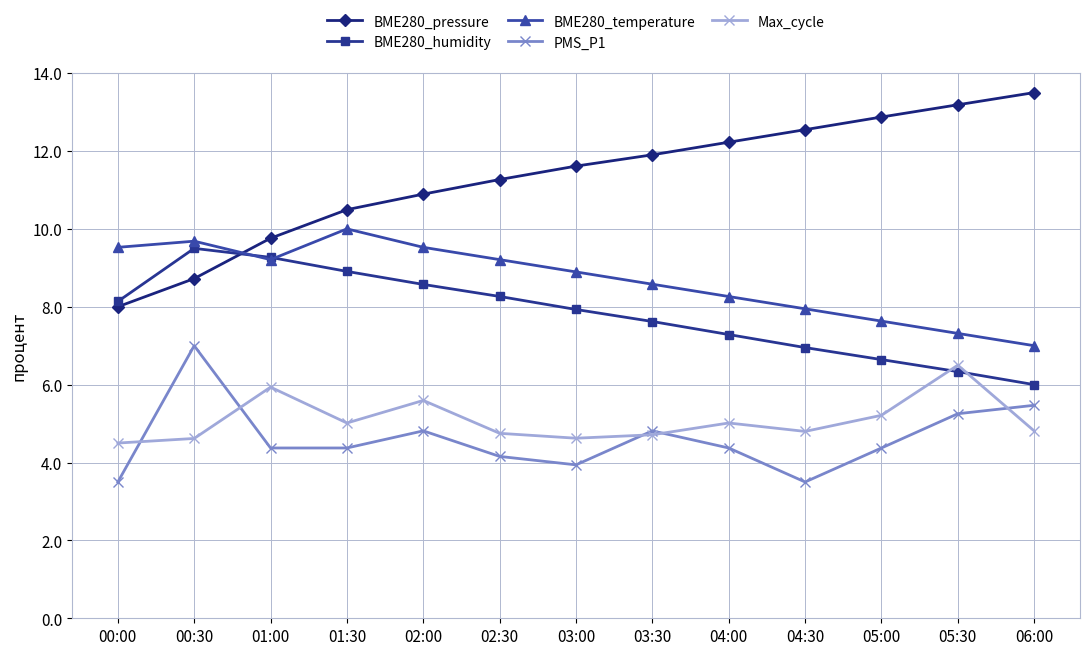

What is the greatest value displayed?

13.5